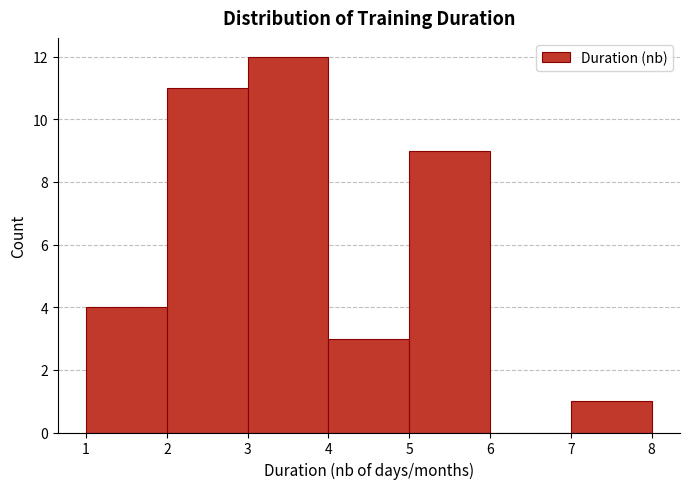

How tall is the bar that spans 7 to 8 on the x-axis? The values are not printed on the chart, so give them approximately, as read against the axis.

1